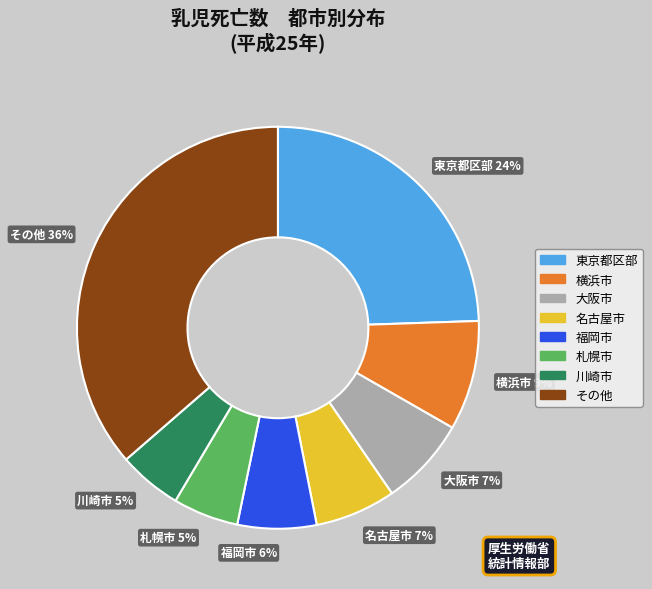

Is 川崎市 5% the majority of the pie?

No